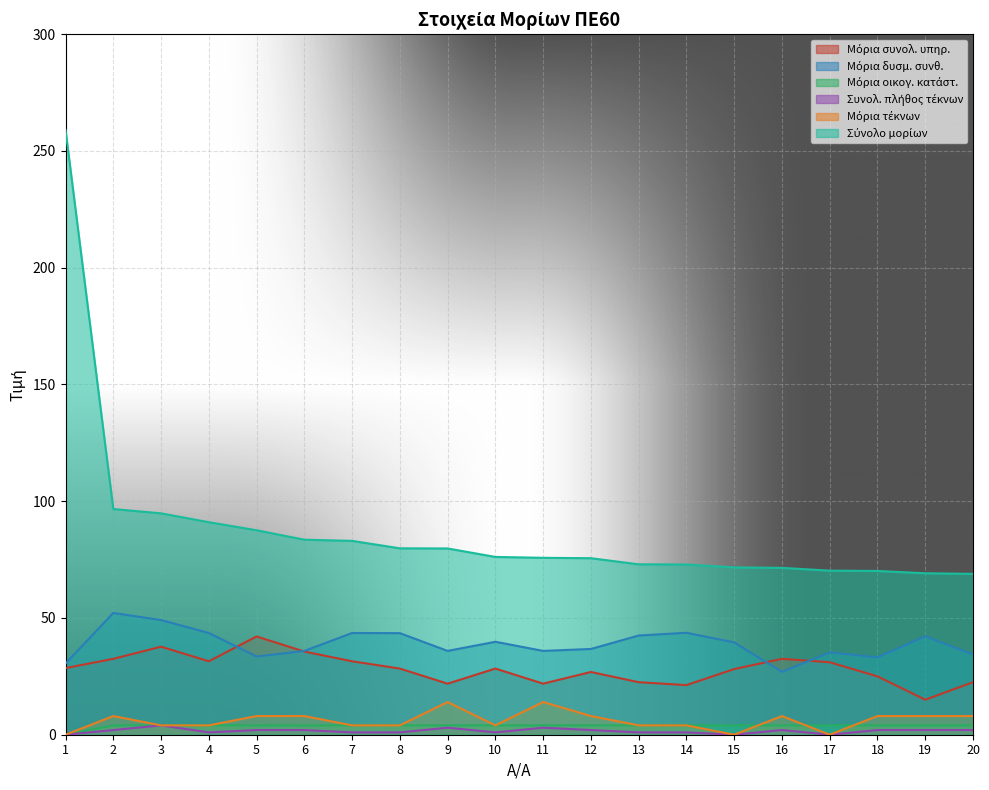

True or false: Συνολ. πλήθος τέκνων has a value of 1.3 at 1.

False